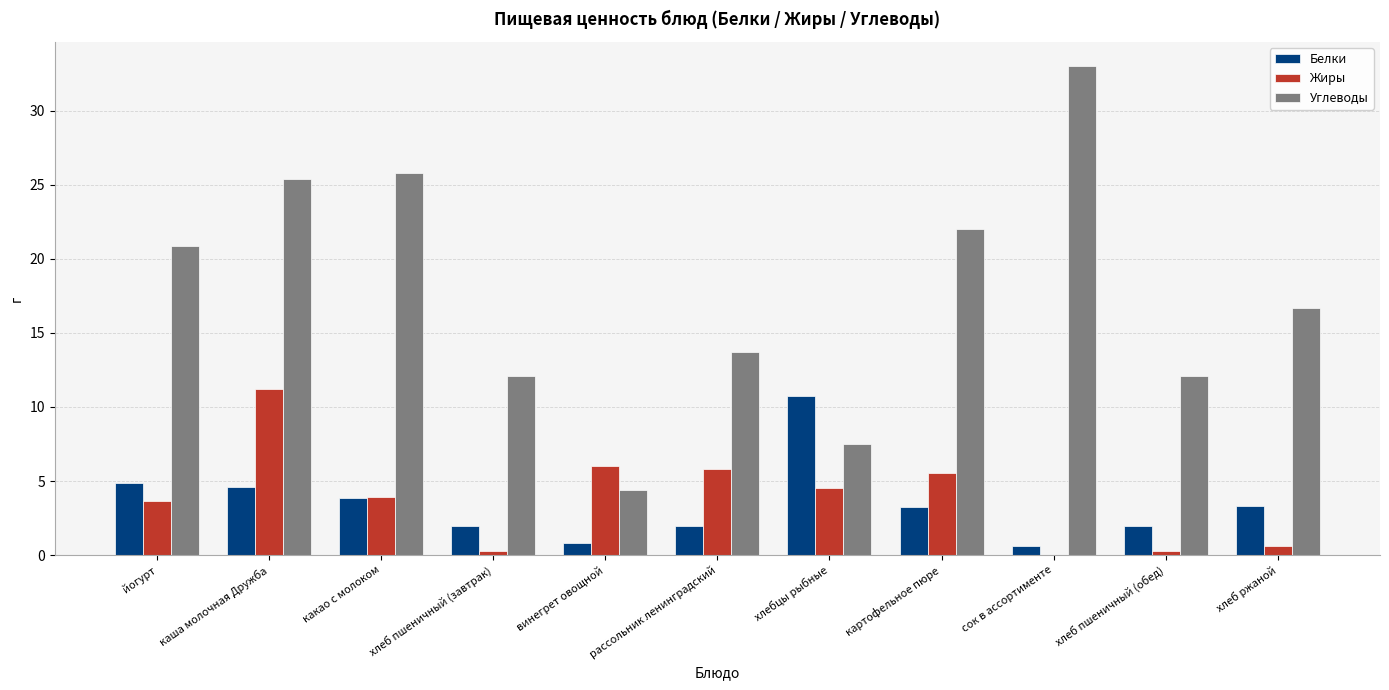

Between хлеб пшеничный (завтрак) and картофельное пюре, which series saw the biggest shift?

Углеводы